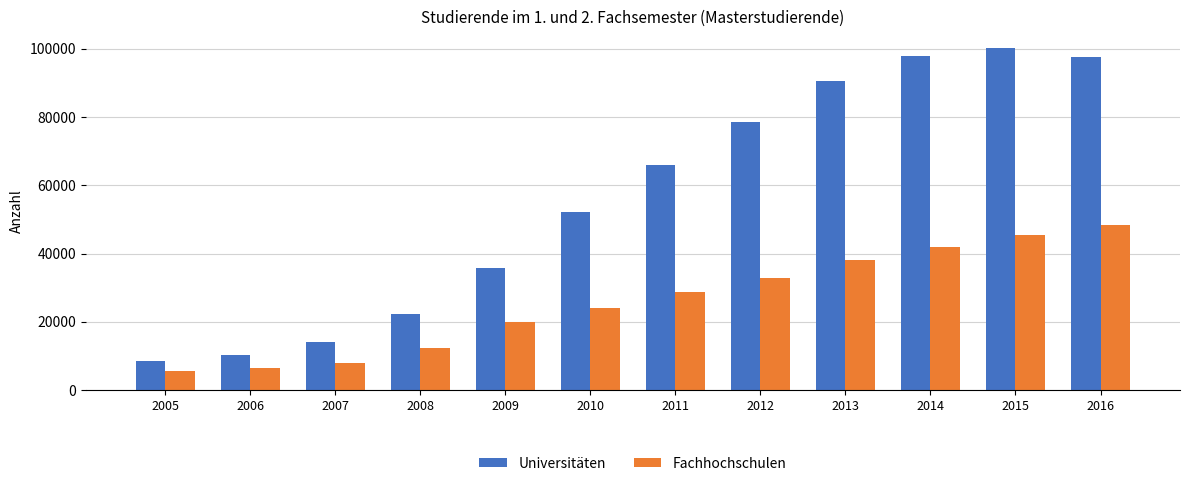

What is the value of the Universitäten bar at the 3rd from the left?

14201